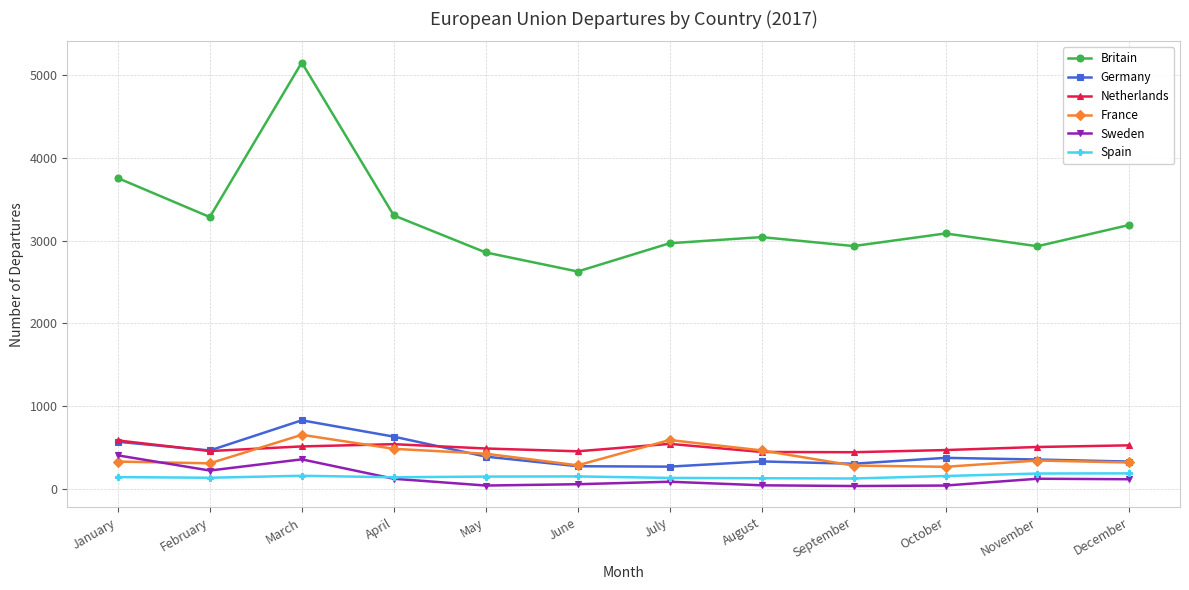

At how many categories does at least one series exceed 4283?

1